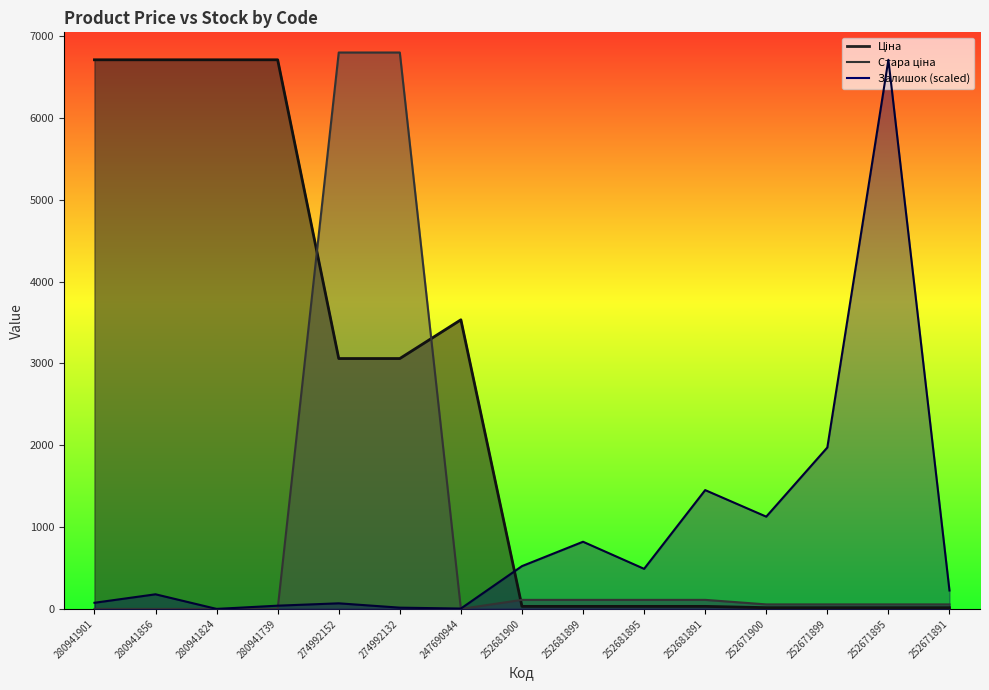

What is the average value of the Залишок series?

913.5